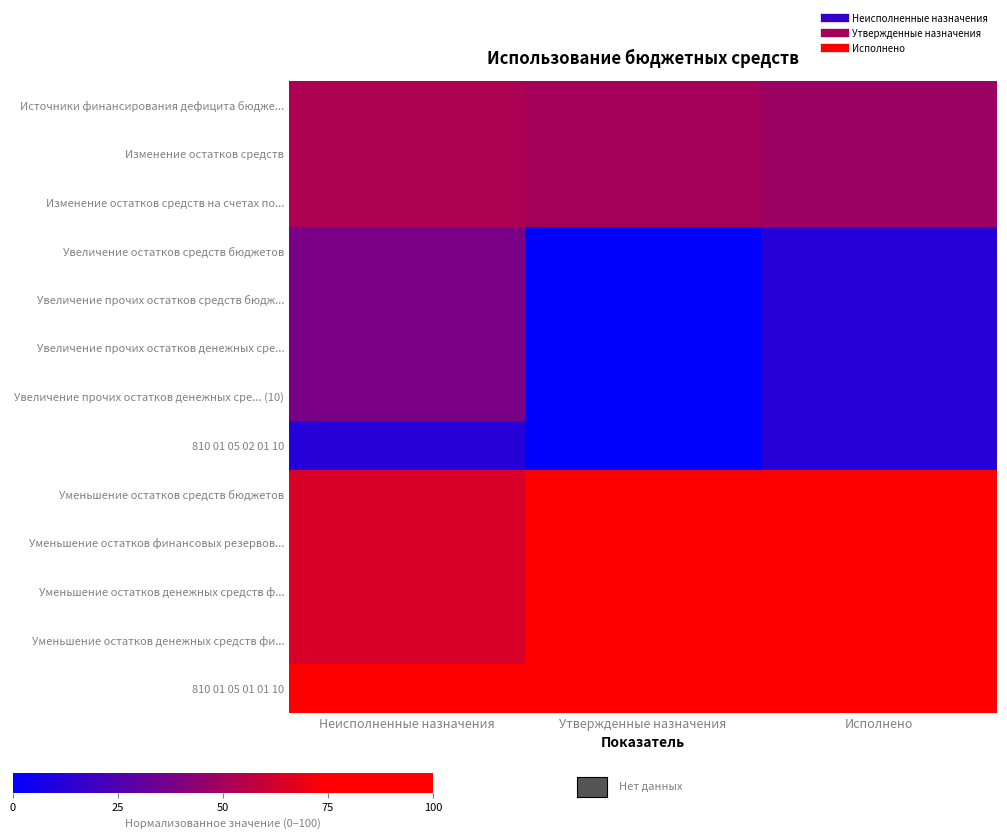

Reading left to right, what are all the values shown in this chart?

Источники финансирования дефицита бюдже...: Неисполненные назначения=52.3	Утвержденные назначения=50.0	Исполнено=47.7
Изменение остатков средств: Неисполненные назначения=52.3	Утвержденные назначения=50.0	Исполнено=47.7
Изменение остатков средств на счетах по...: Неисполненные назначения=52.3	Утвержденные назначения=50.0	Исполнено=47.7
Увеличение остатков средств бюджетов: Неисполненные назначения=38.1	Утвержденные назначения=0.0	Исполнено=11.8
Увеличение прочих остатков средств бюдж...: Неисполненные назначения=38.1	Утвержденные назначения=0.0	Исполнено=11.8
Увеличение прочих остатков денежных сре...: Неисполненные назначения=38.1	Утвержденные назначения=0.0	Исполнено=11.8
Увеличение прочих остатков денежных сре... (10): Неисполненные назначения=38.1	Утвержденные назначения=0.0	Исполнено=11.8
810 01 05 02 01 10: Неисполненные назначения=12.4	Утвержденные назначения=0.0	Исполнено=11.8
Уменьшение остатков средств бюджетов: Неисполненные назначения=64.1	Утвержденные назначения=100.0	Исполнено=85.9
Уменьшение остатков финансовых резервов...: Неисполненные назначения=64.1	Утвержденные назначения=100.0	Исполнено=85.9
Уменьшение остатков денежных средств ф...: Неисполненные назначения=64.1	Утвержденные назначения=100.0	Исполнено=85.9
Уменьшение остатков денежных средств фи...: Неисполненные назначения=64.1	Утвержденные назначения=100.0	Исполнено=85.9
810 01 05 01 01 10: Неисполненные назначения=87.3	Утвержденные назначения=100.0	Исполнено=85.9